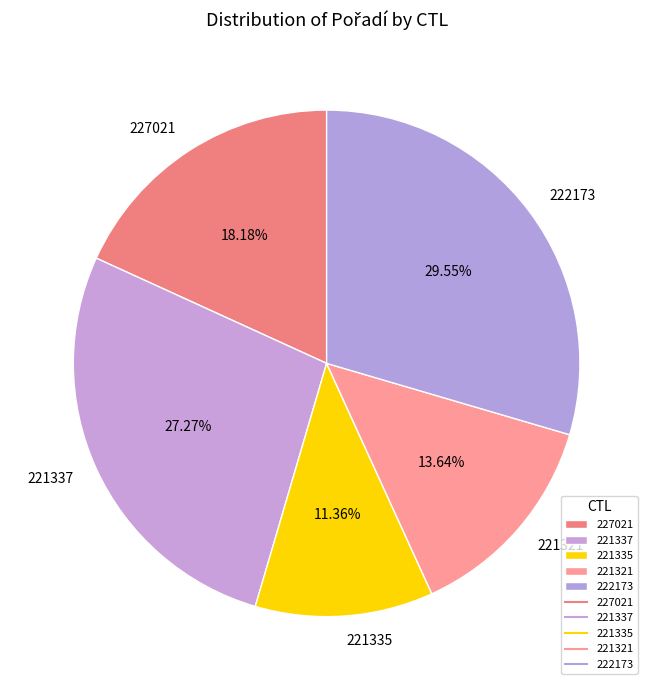

What is the total percentage of 221335 and 221321?

25.0%